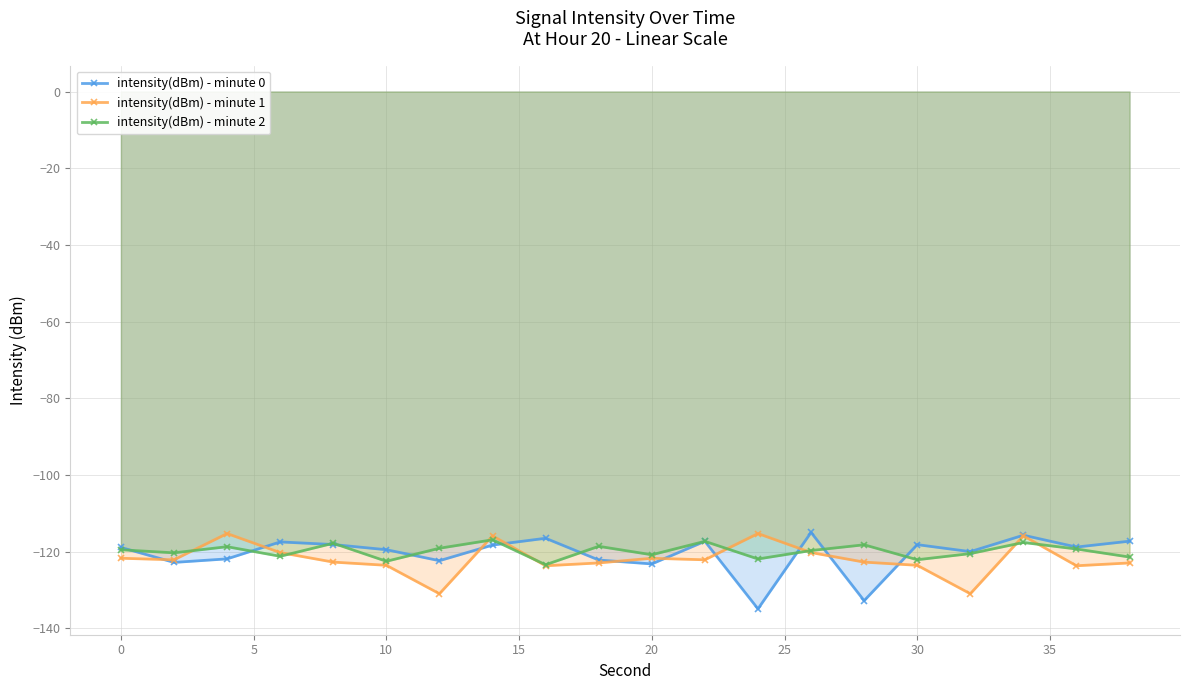

How many lines are shown in the chart?

3